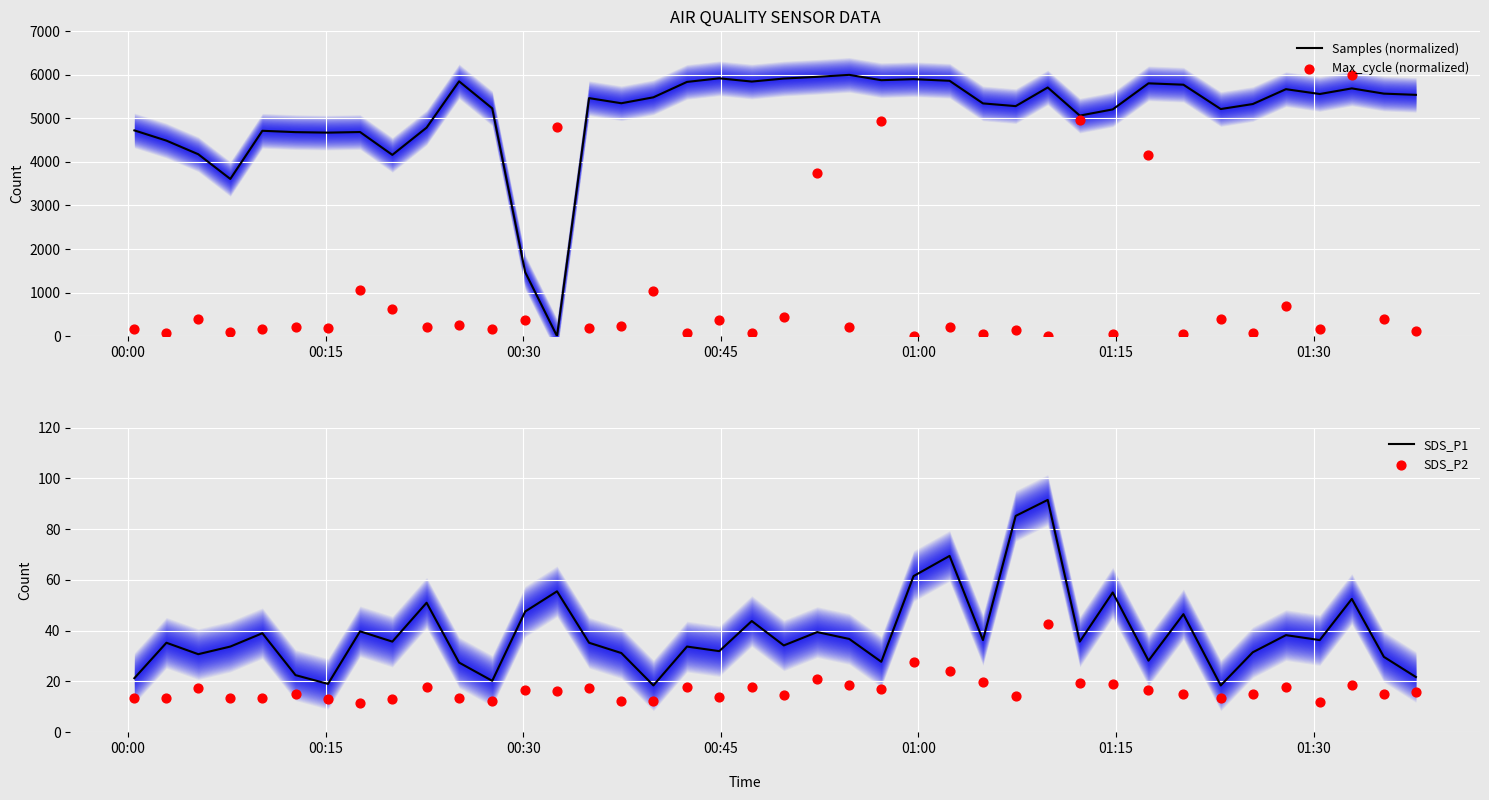

What are all the series names shown in the legend?

Samples (normalized), Max_cycle (normalized), SDS_P1, SDS_P2